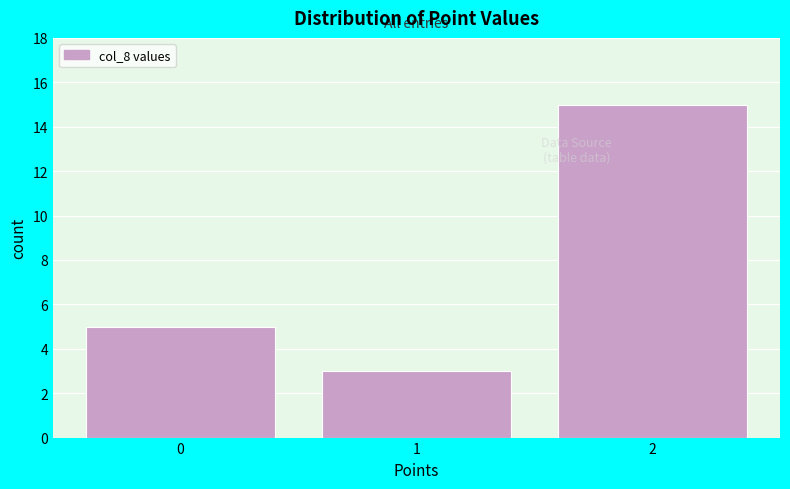

Which range on the x-axis has the tallest bar?

1.5 to 2.5